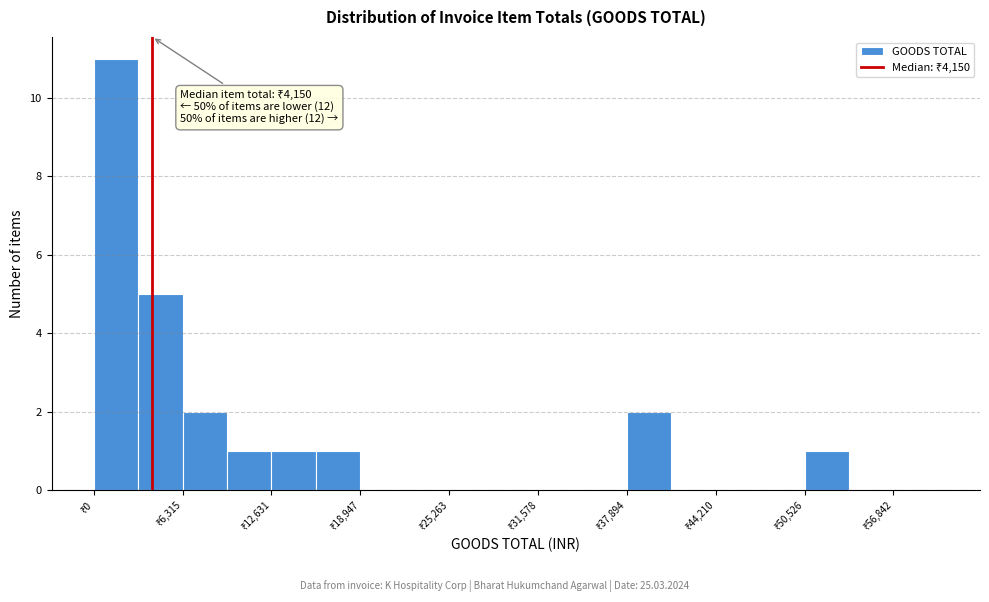

Read against the x-axis, roughly where is the centre of the tallest bar?

2000